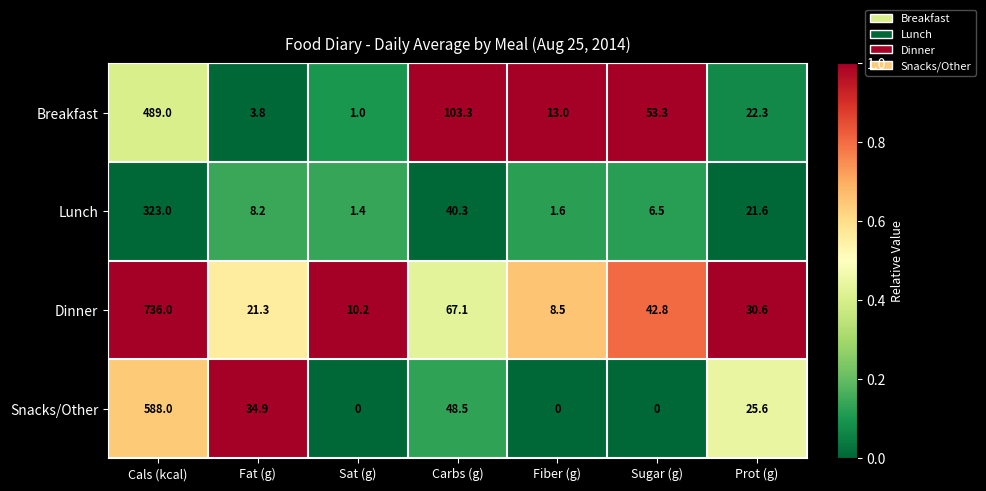

What is the difference between the Lunch values at Sugar (g) and Cals (kcal)?

316.5